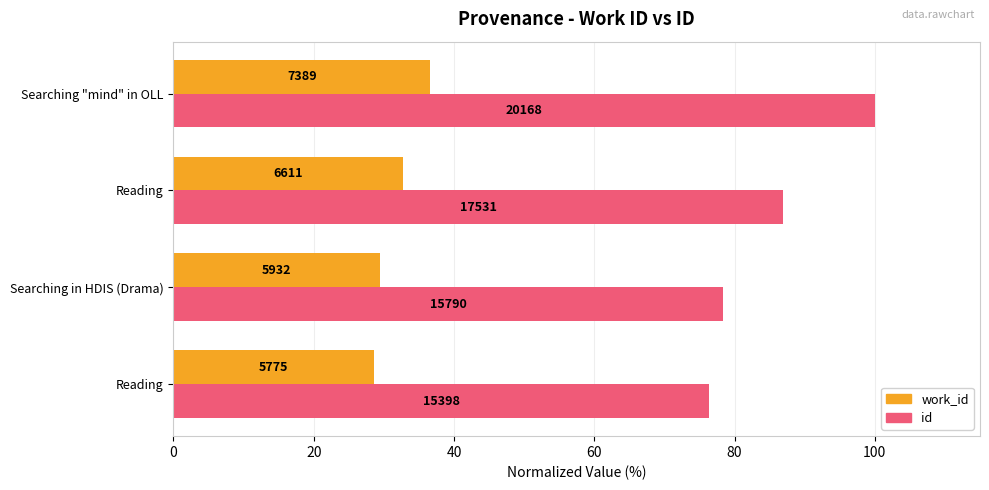

What are all the series names shown in the legend?

work_id, id